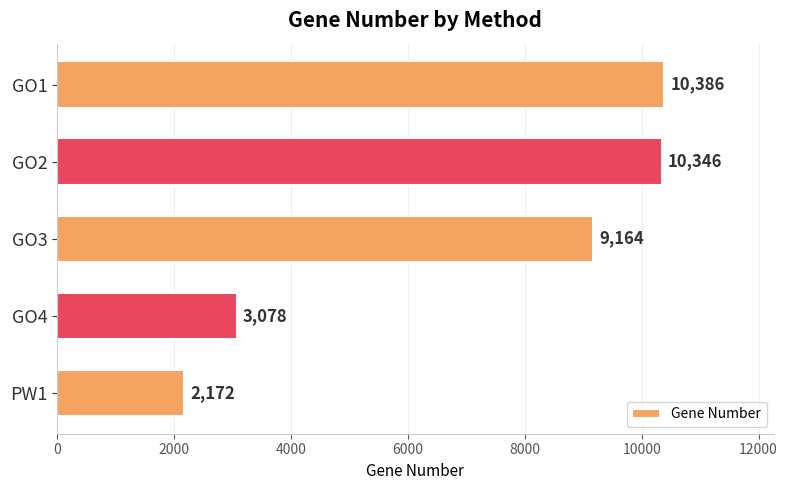

What is the label of the 2nd bar from the top?

GO2